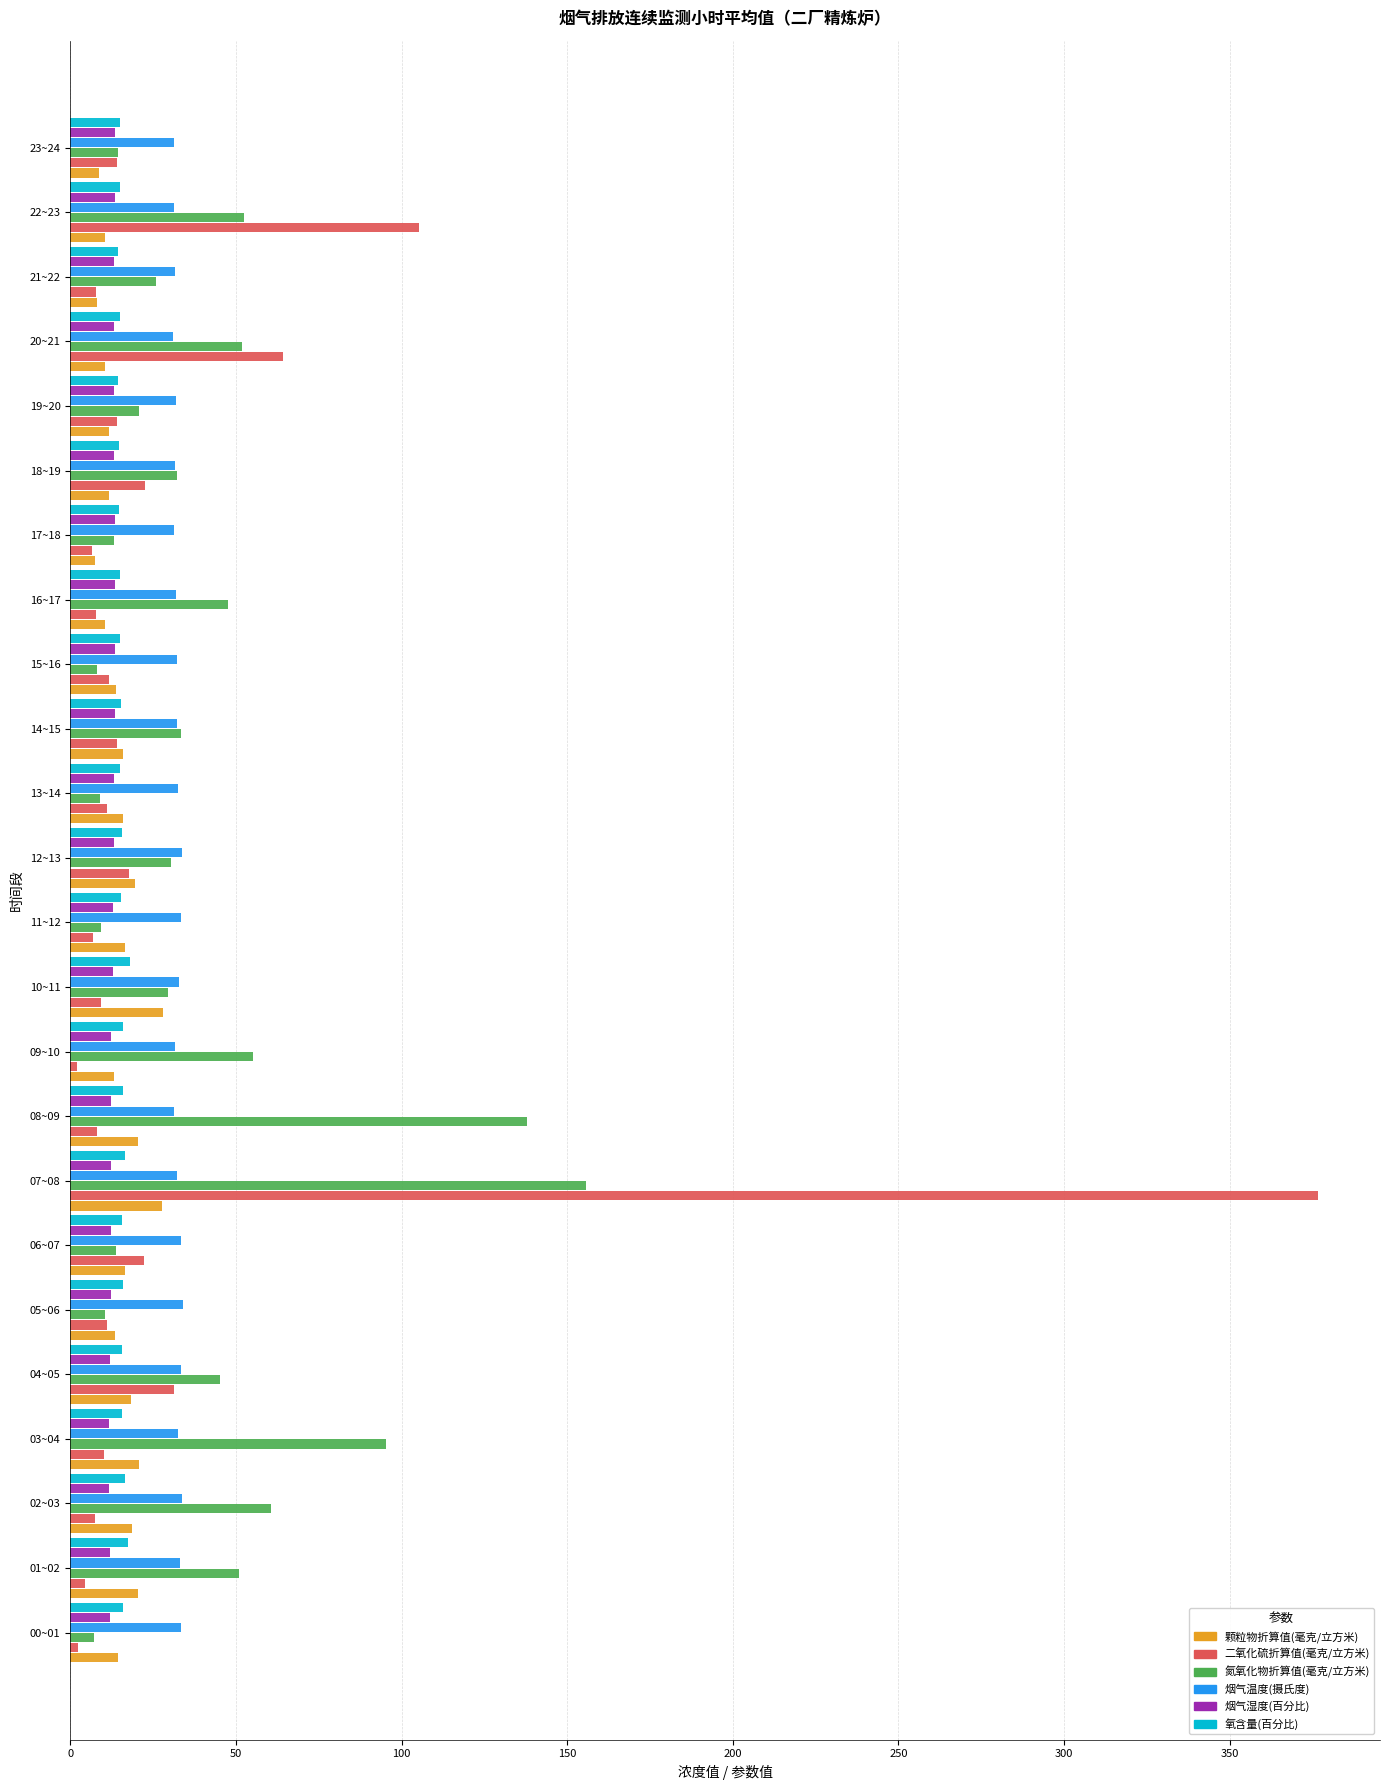

What is the maximum value for 二氧化硫折算值(毫克/立方米)?

376.6